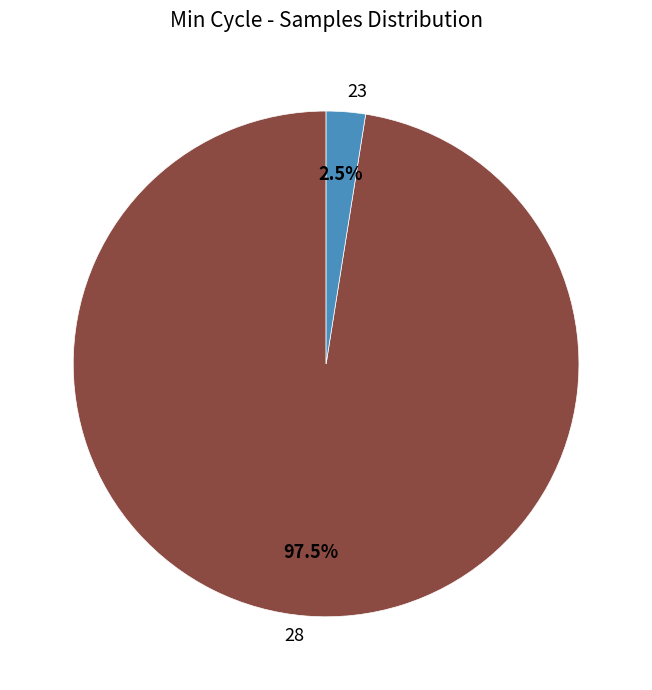

Which has a higher value, 28 or 23?

28